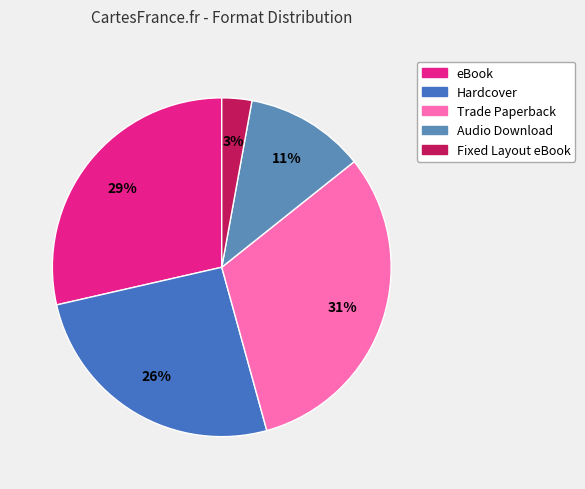

What is the change in value from eBook to Trade Paperback?

+2